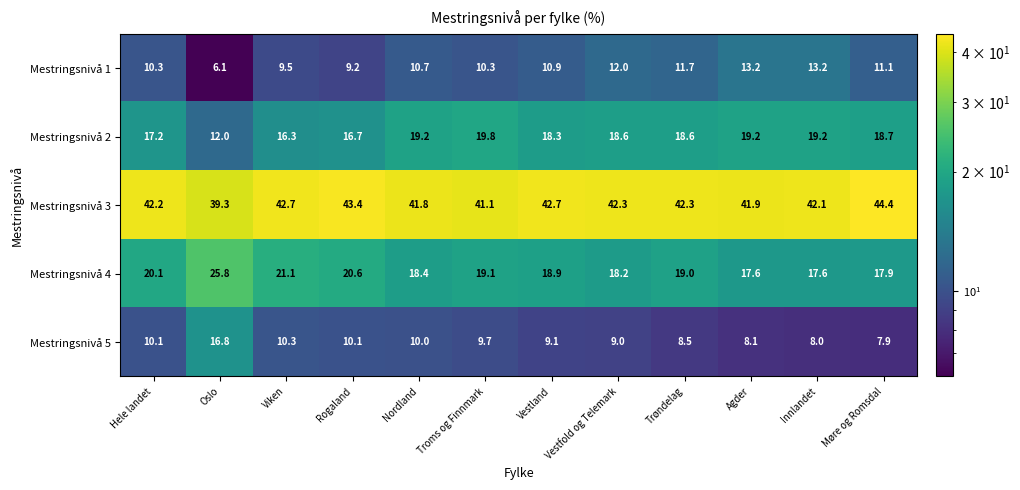

What is the minimum value shown in the chart?

6.1